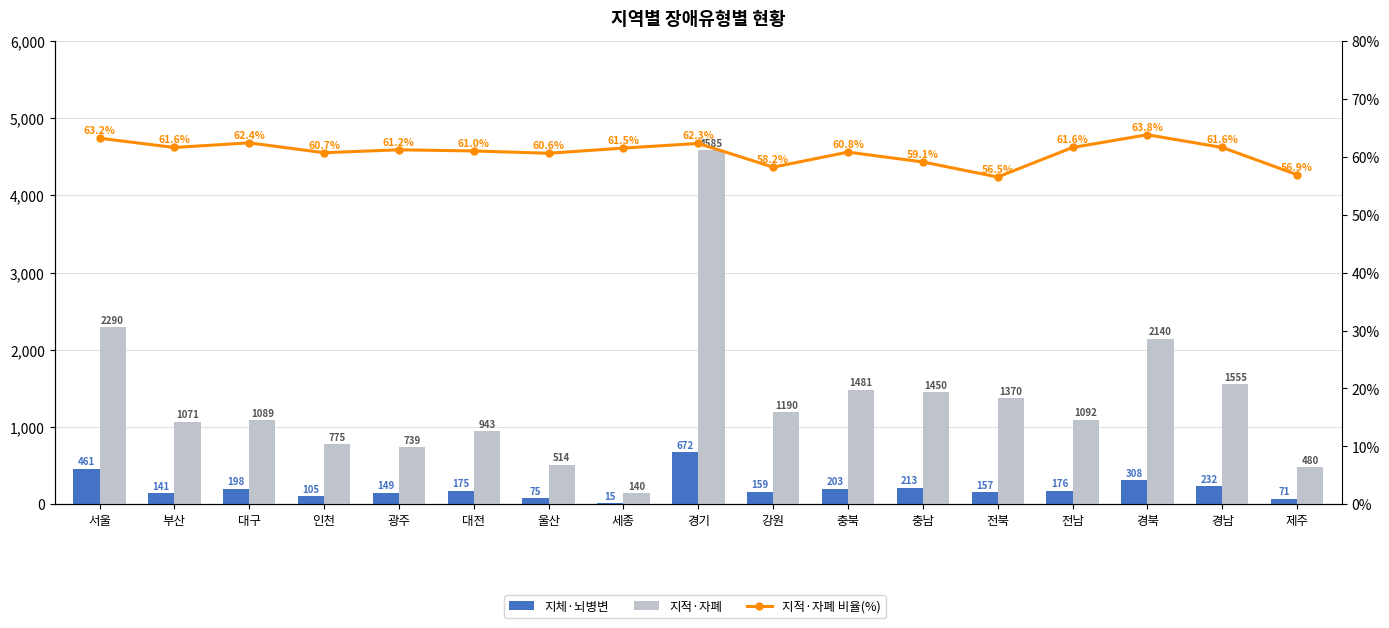

Which label corresponds to the largest value in the chart?

경기